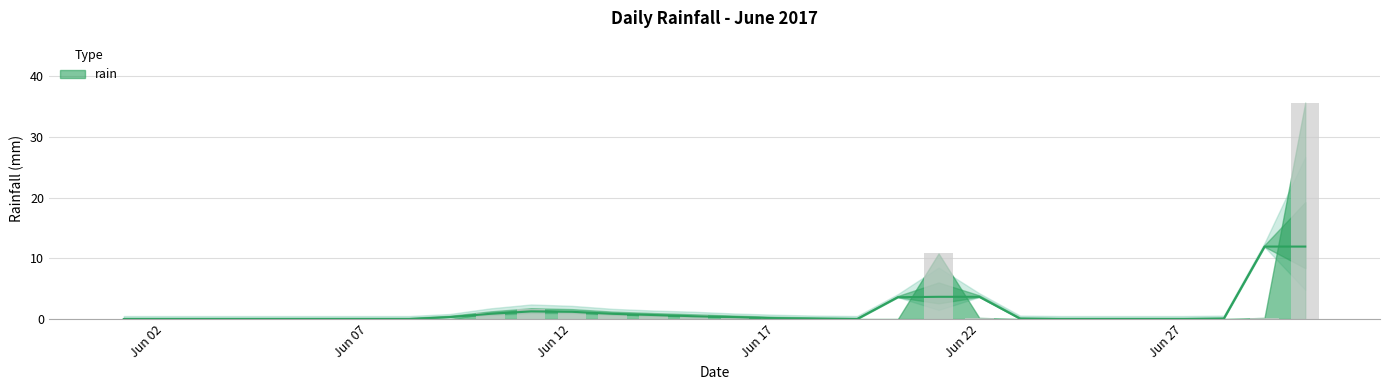

How many values are above zero?

12